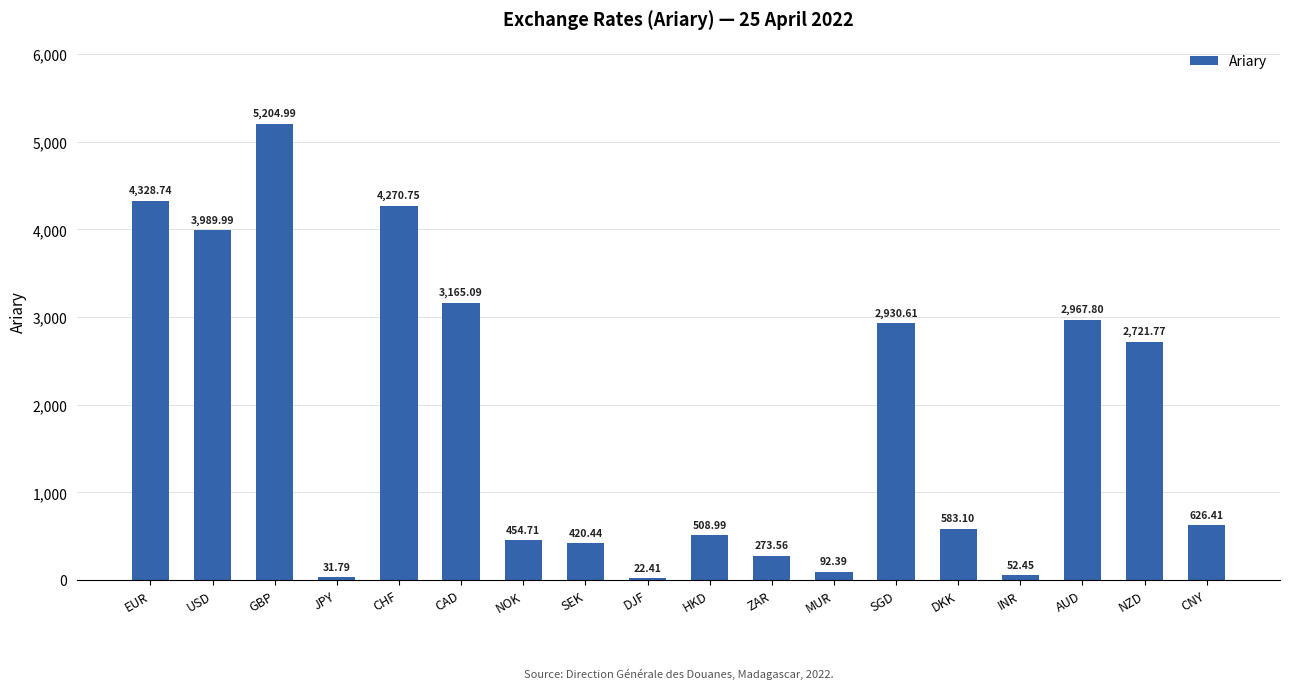

What is the value of the 6th bar from the left?

3165.1